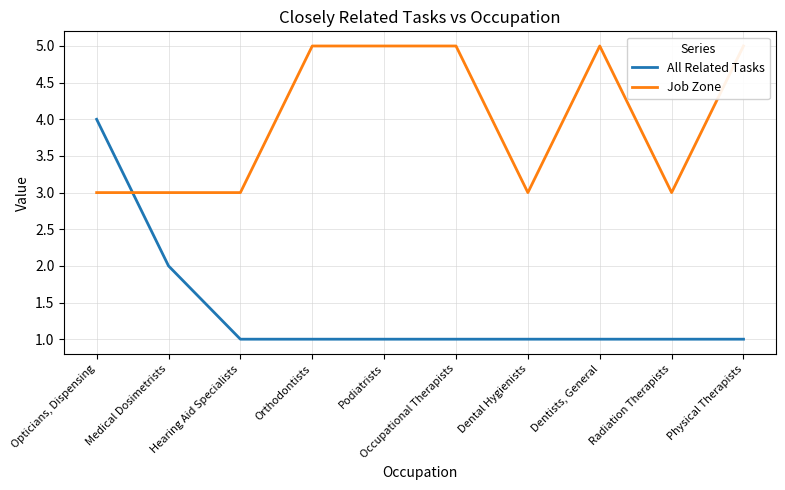

Is it true that Job Zone equals 3 at Podiatrists?

False